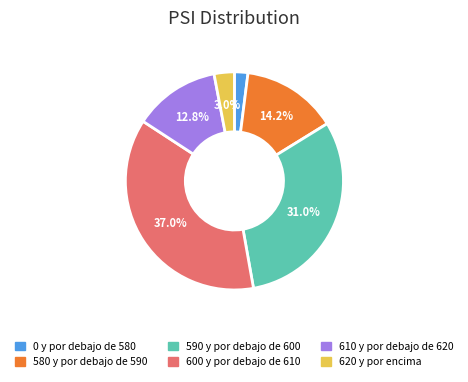

Is it true that 590 y por debajo de 600 is 31% of the pie?

True